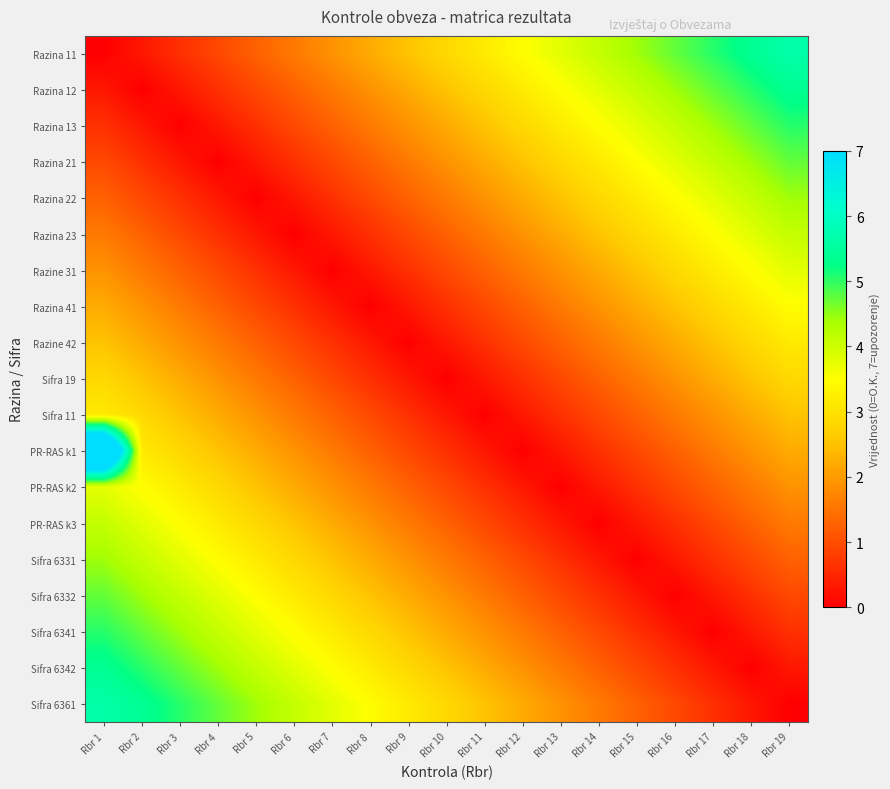

Rank the series by their maximum value, from lowest to highest.

Sifra 19, Razine 42, Sifra 11, Razina 41, Razine 31, PR-RAS k2, Razina 23, PR-RAS k3, Razina 22, Sifra 6331, Razina 21, Sifra 6332, Razina 13, Sifra 6341, Razina 12, Sifra 6342, Razina 11, Sifra 6361, PR-RAS k1